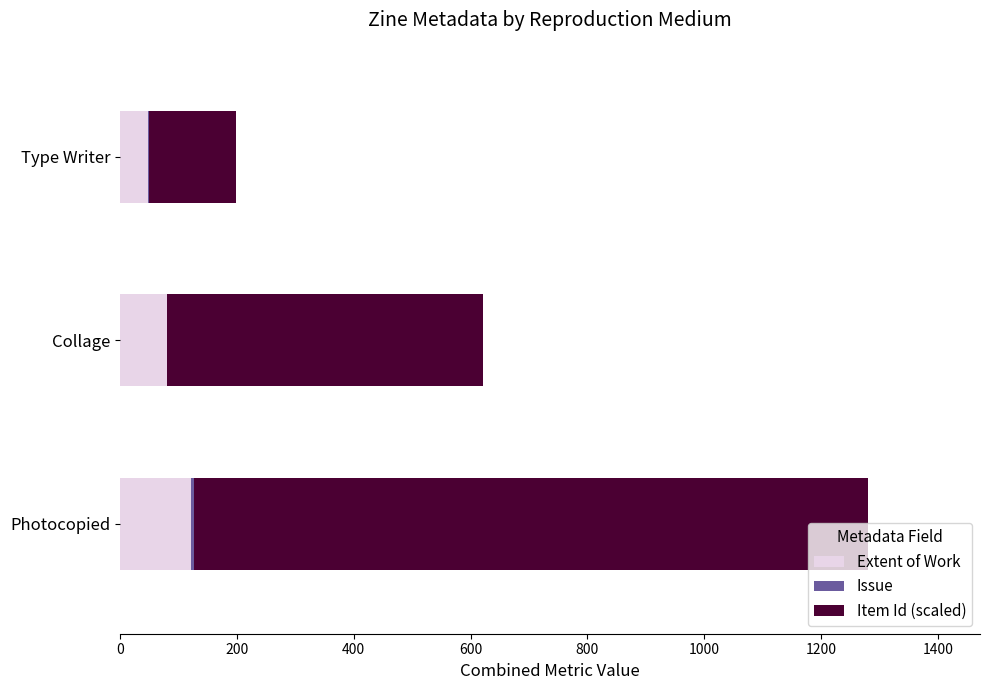

How many distinct data groups are displayed?

3